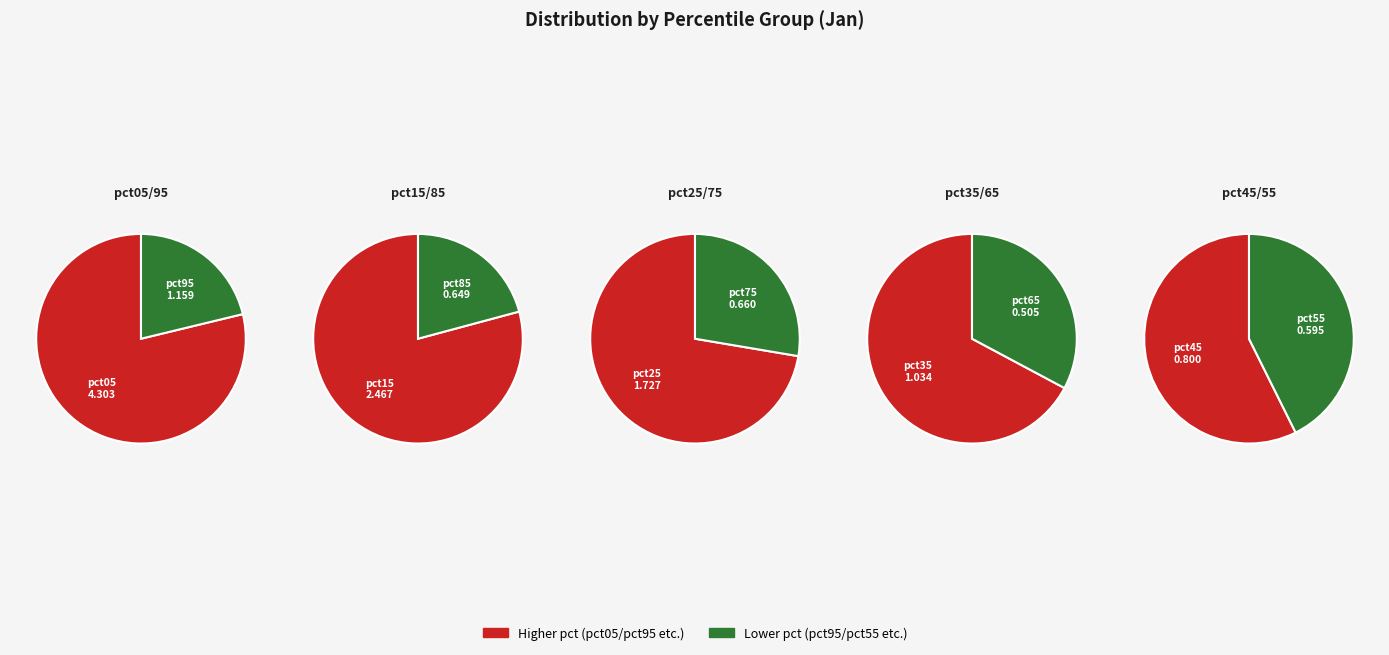

How many segments does this pie chart have?

10